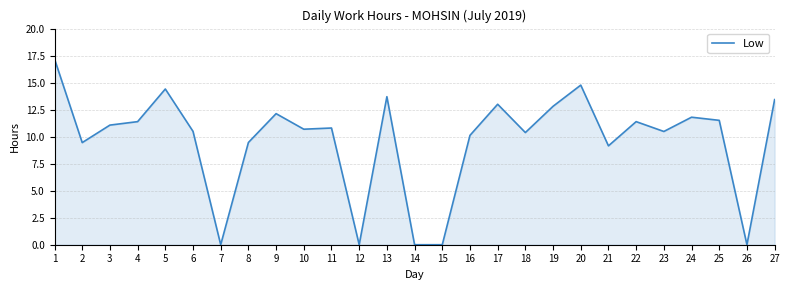

How many values are below 10?

8